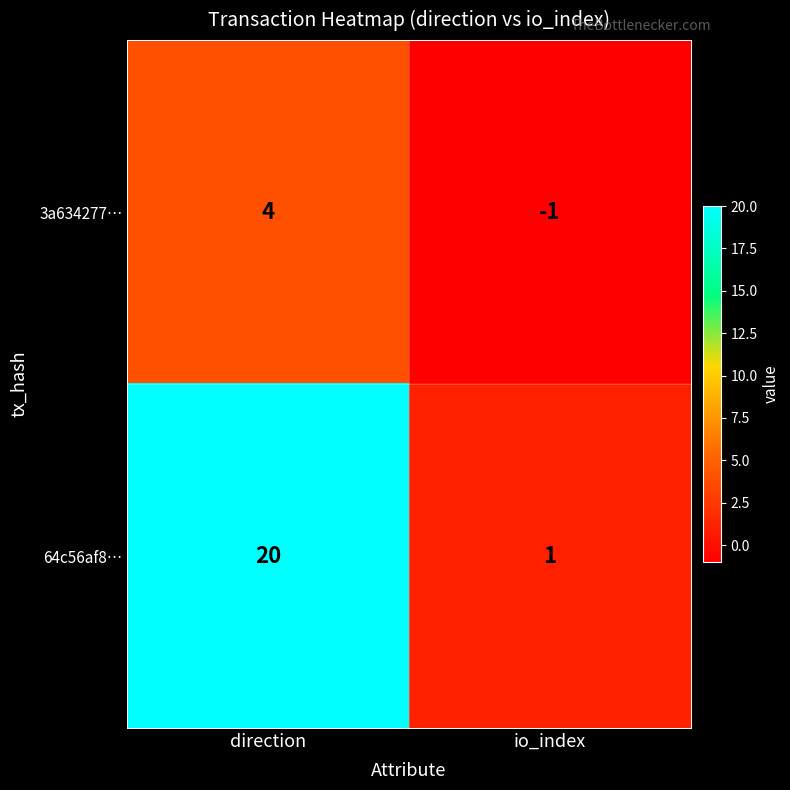

Where is 64c56af8… nearest to the value 10?

io_index